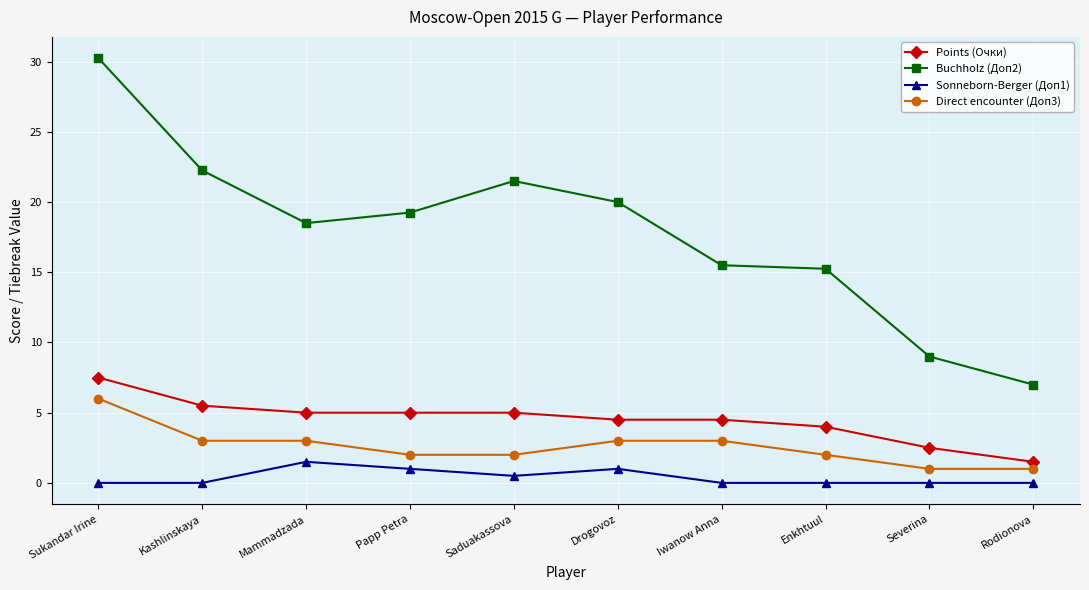

True or false: Sonneborn-Berger (Доп1) and Points (Очки) intersect in this chart.

False